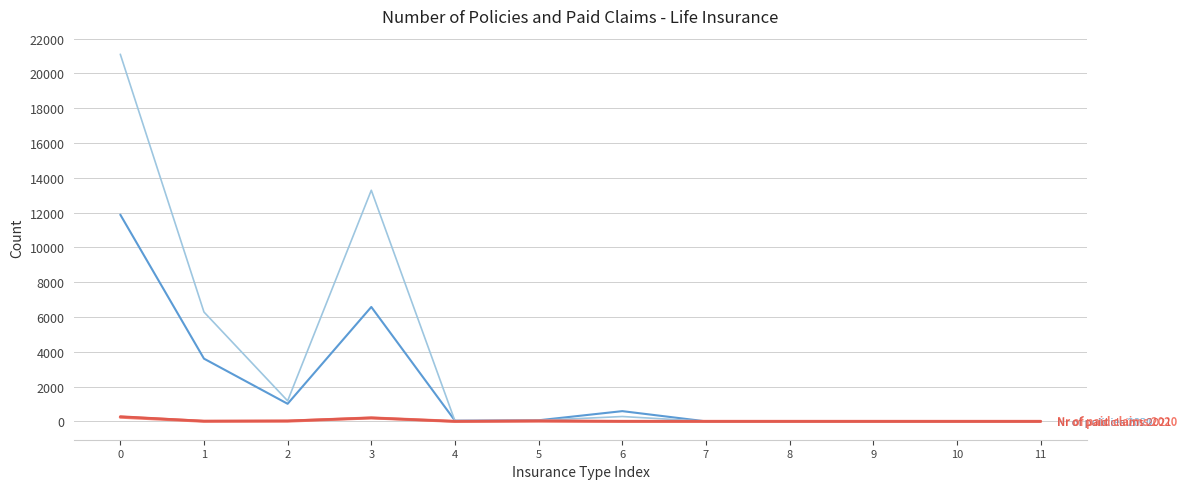

What is the maximum value shown in the chart?

21101